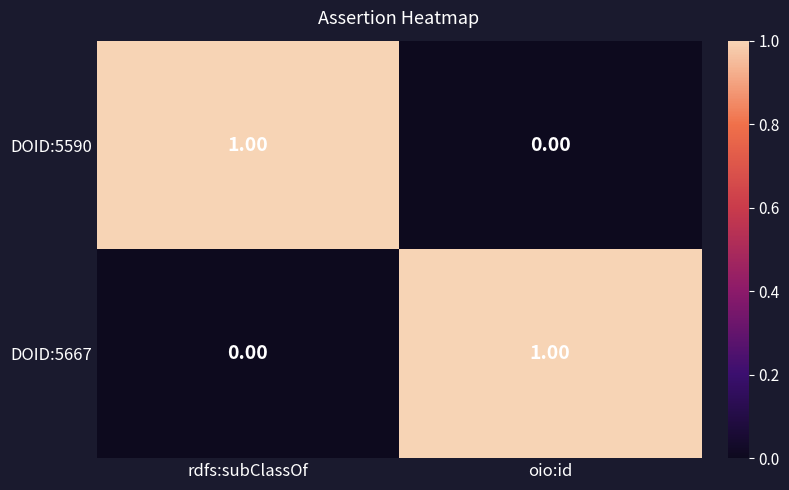

Rank the series at oio:id from lowest to highest value.

DOID:5590, DOID:5667